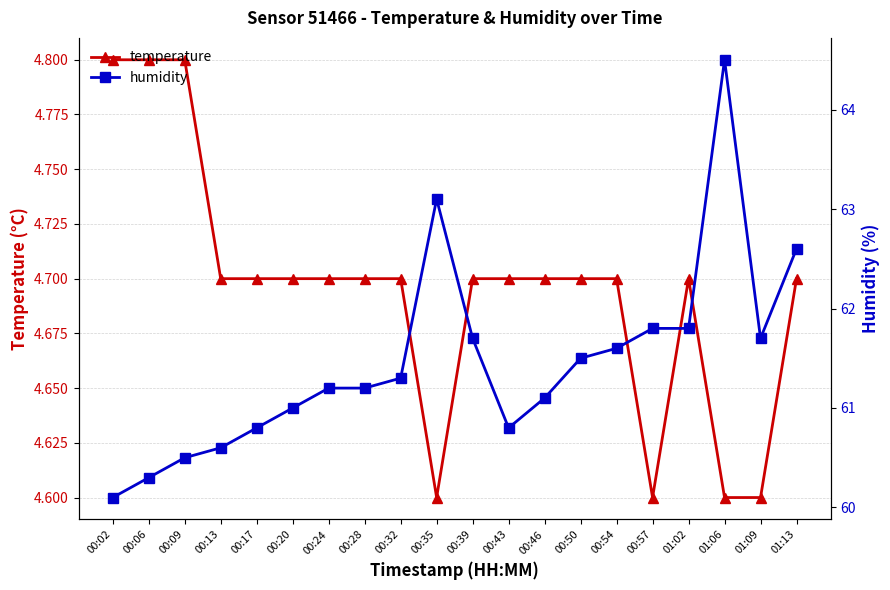

What is the value of the temperature point at the 13th from the left?

4.7